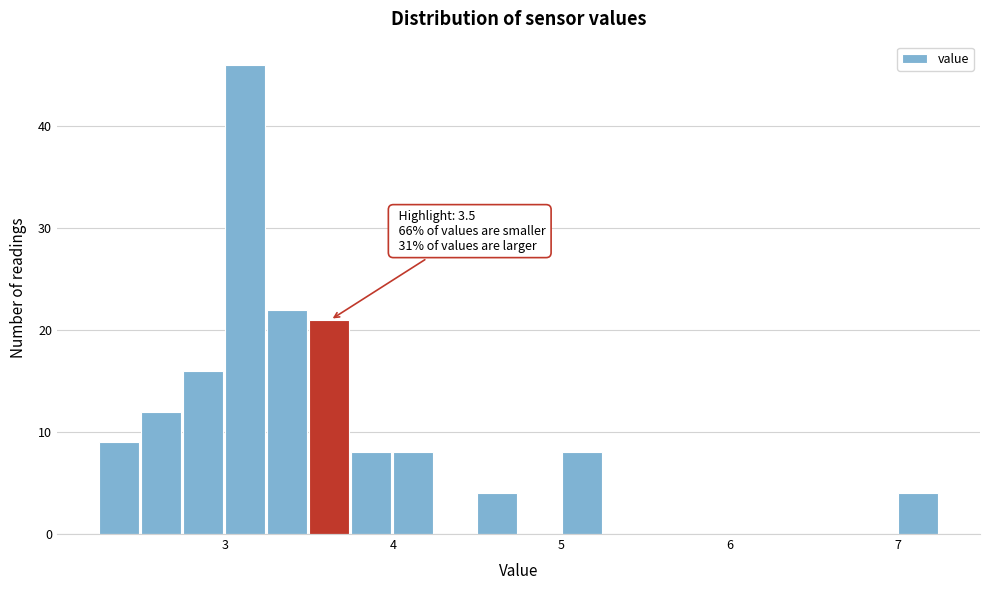

Read against the x-axis, roughly where is the centre of the tallest bar?

3.1